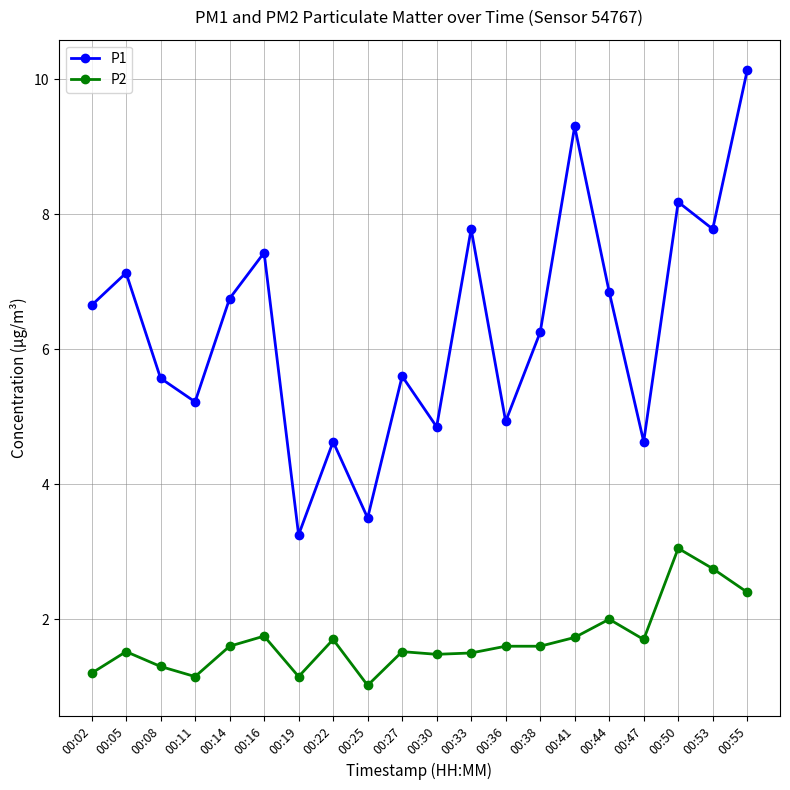

What is the sum of all P2 values?

33.7